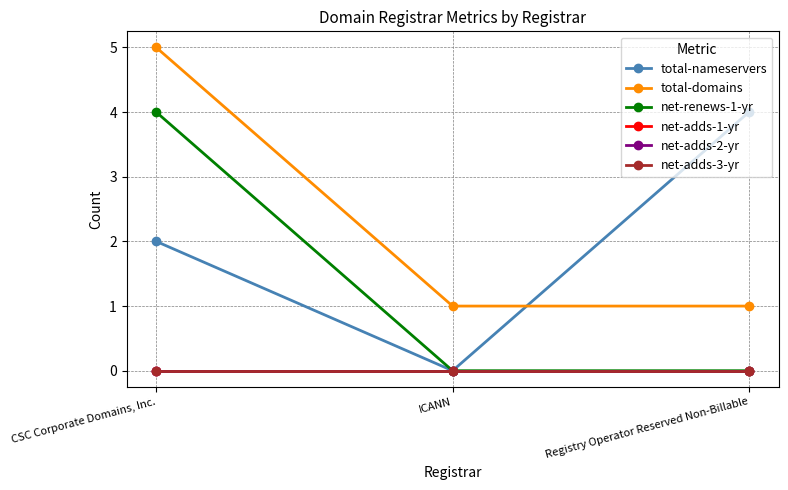

Is this an area chart (filled region under the line)?

No